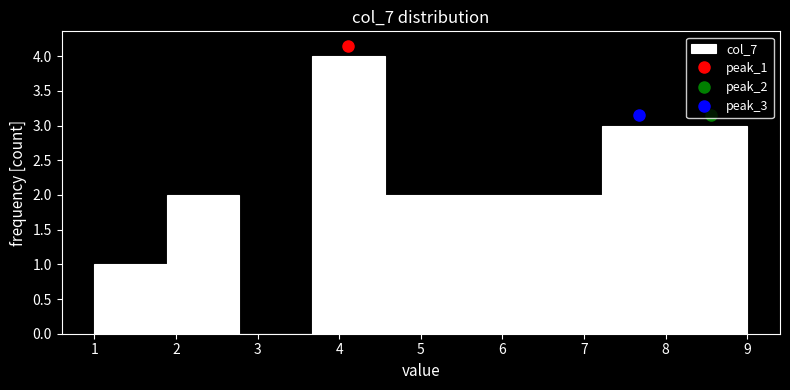

How tall is the bar that spans 6.3 to 7.2 on the x-axis? Neither the bar edges nor the heights are printed on the chart, so give them approximately, as read against the axes.

2